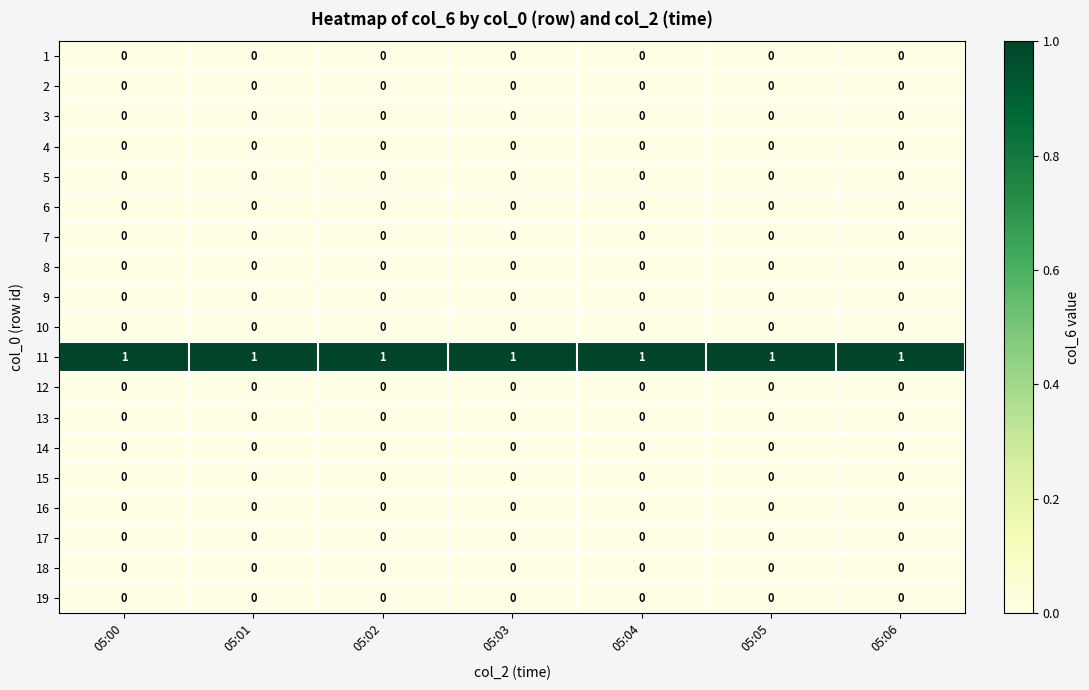

At how many categories does at least one series exceed 0?

7